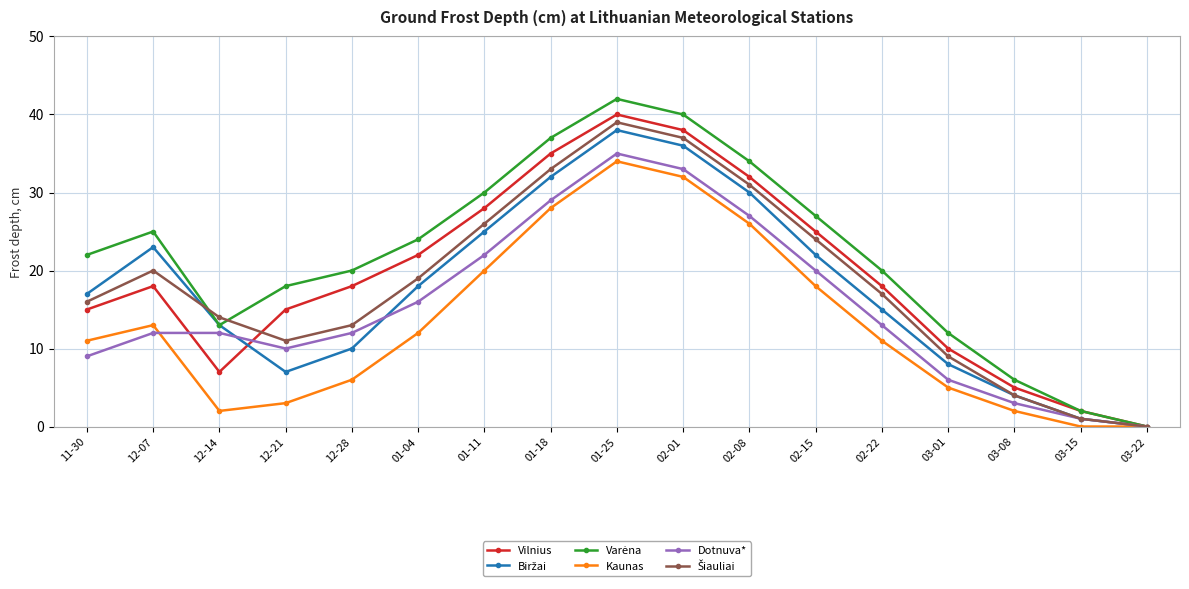

What is the maximum value shown in the chart?

42